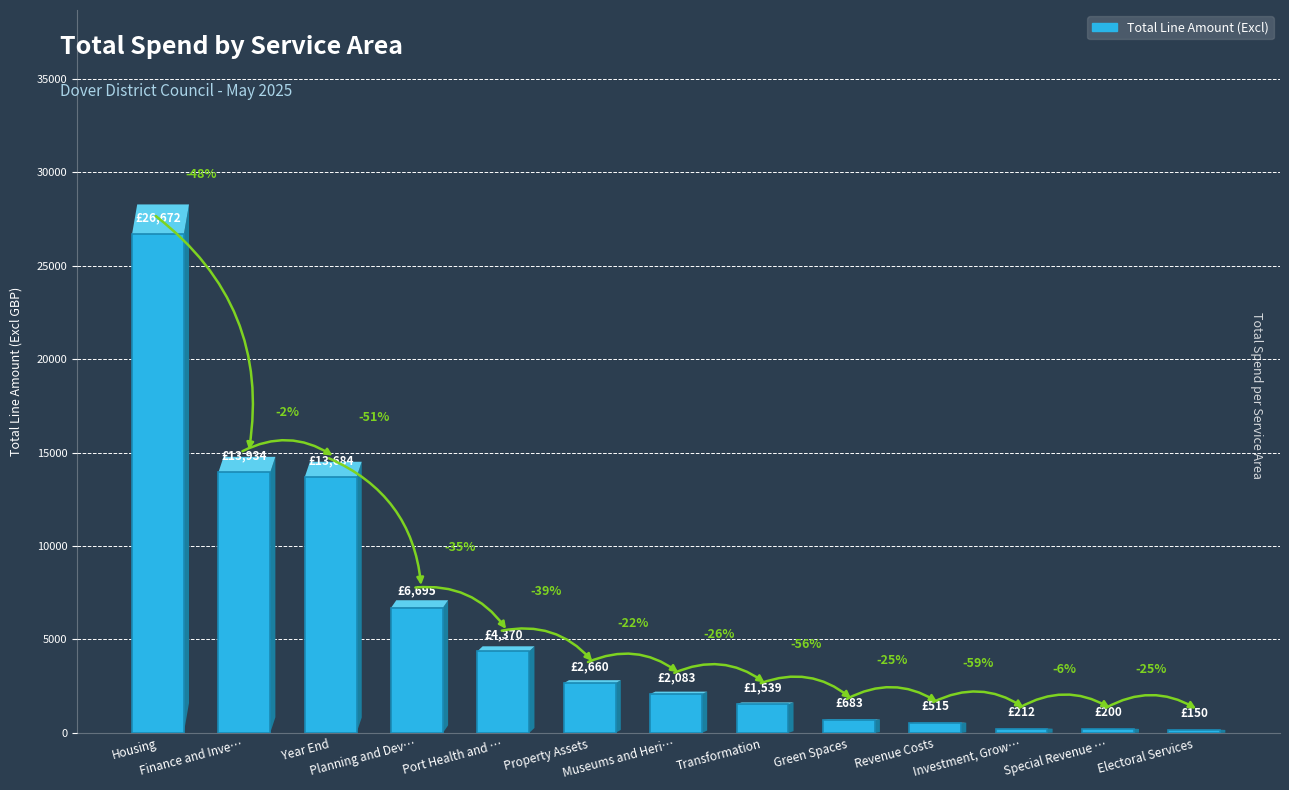

What is the change in value from Year End to Revenue Costs?

-13169.1